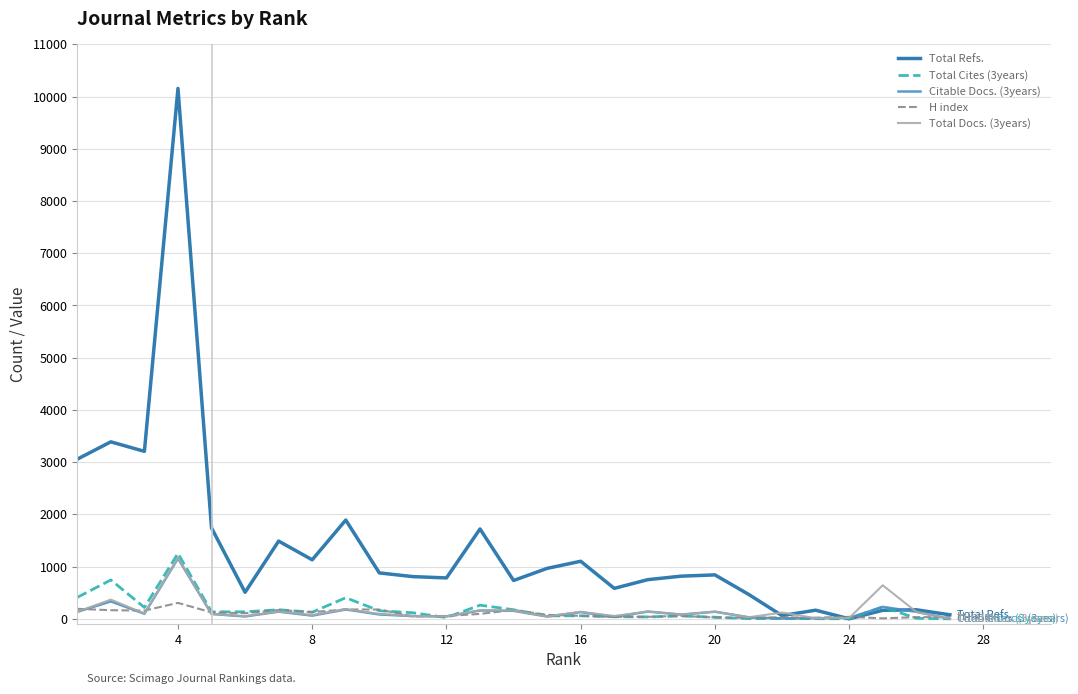

Which series has the widest spread of values?

Total Refs.